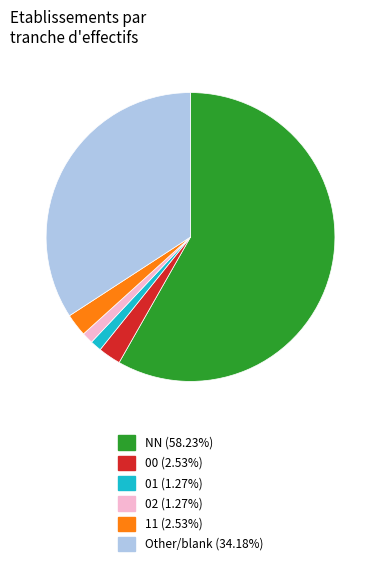

What is the majority slice?

NN